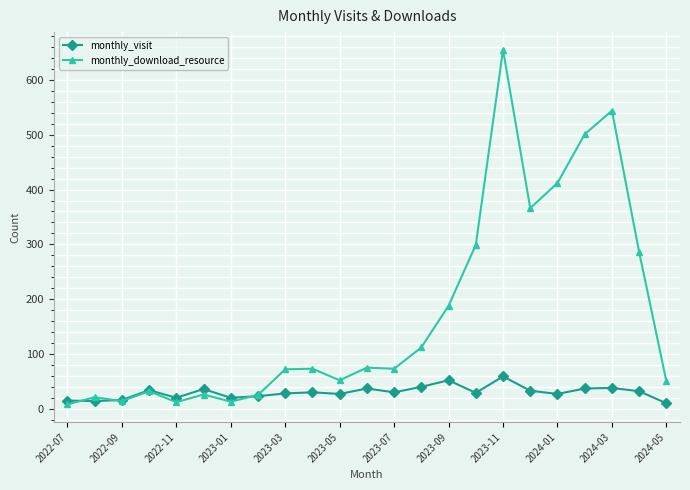

True or false: monthly_download_resource has more than 1 points higher than both neighbors.

True